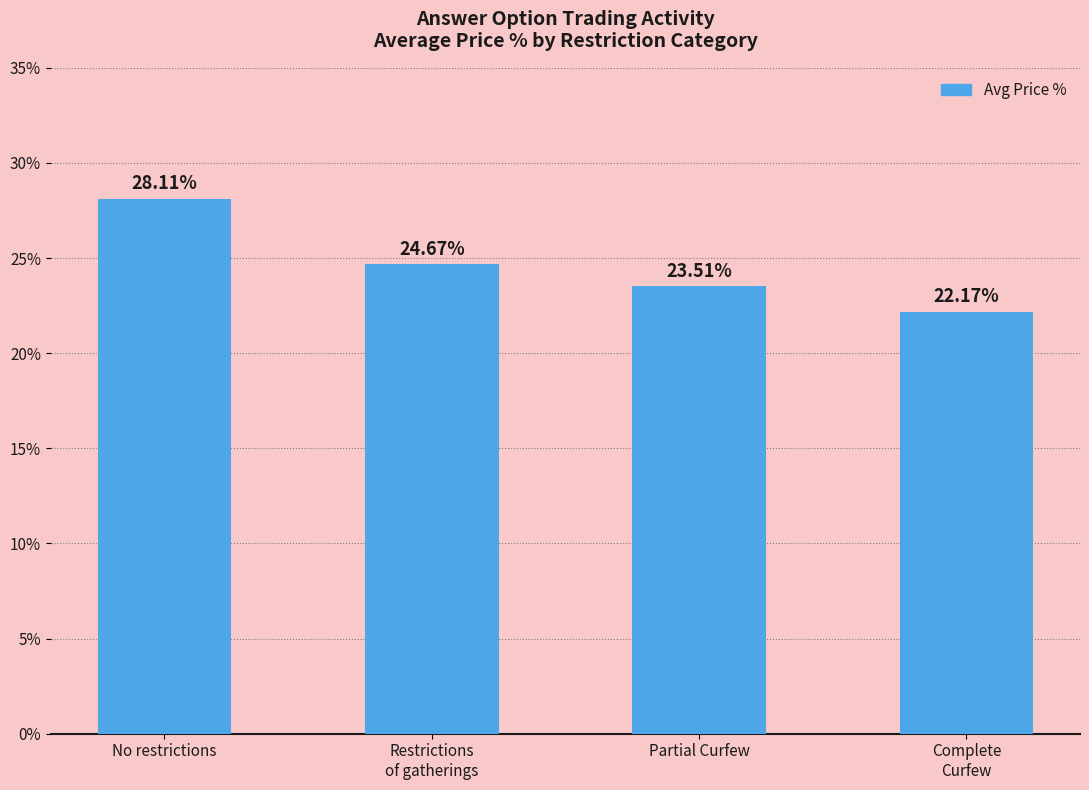

What is the approximate value at No restrictions?

28.1